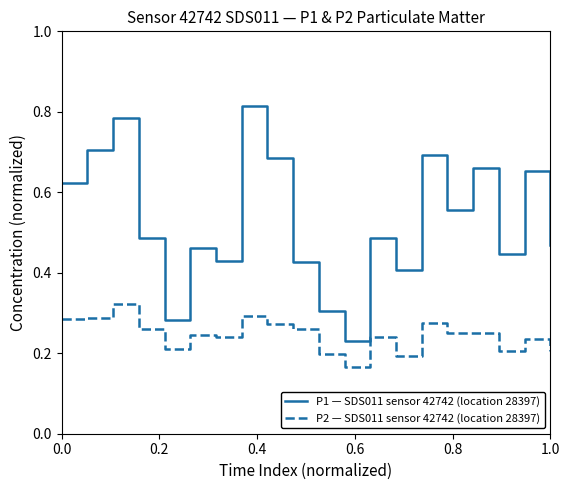

Which series has the largest total across all categories?

P1 — SDS011 sensor 42742 (location 28397)